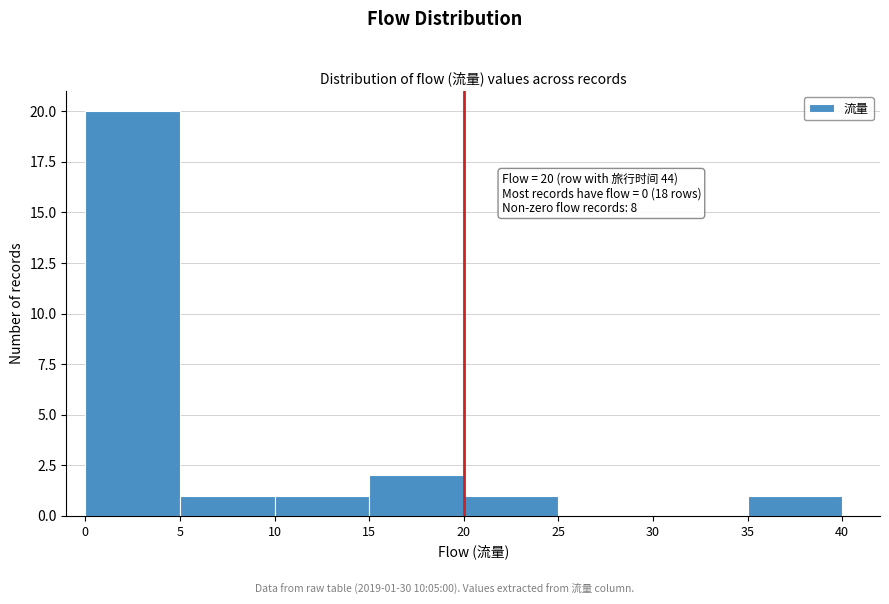

Over which range of the x-axis is the bar tallest?

0 to 5